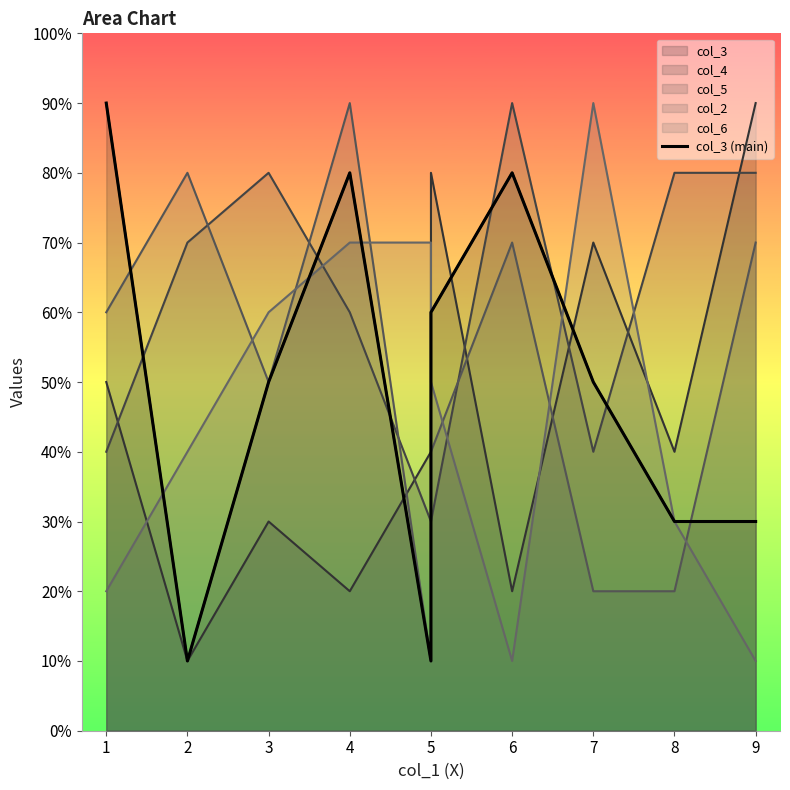

How many data points are above 5?

4